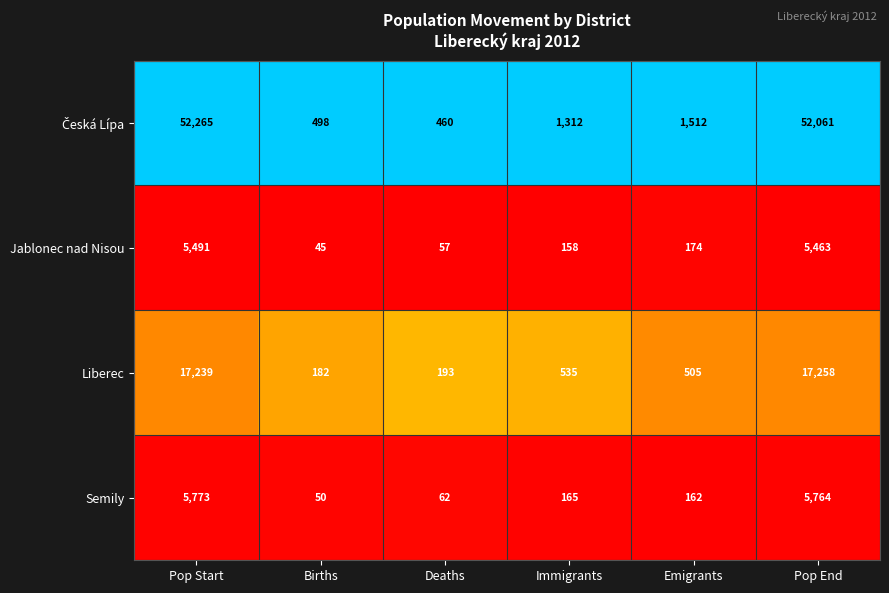

Rank the categories by Jablonec nad Nisou value from lowest to highest.

Births, Deaths, Immigrants, Emigrants, Pop End, Pop Start